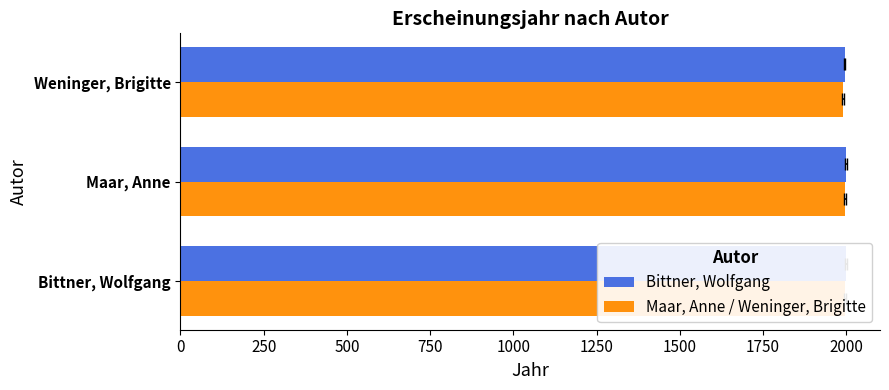

Rank the series at Bittner, Wolfgang from lowest to highest value.

Maar, Anne / Weninger, Brigitte, Bittner, Wolfgang